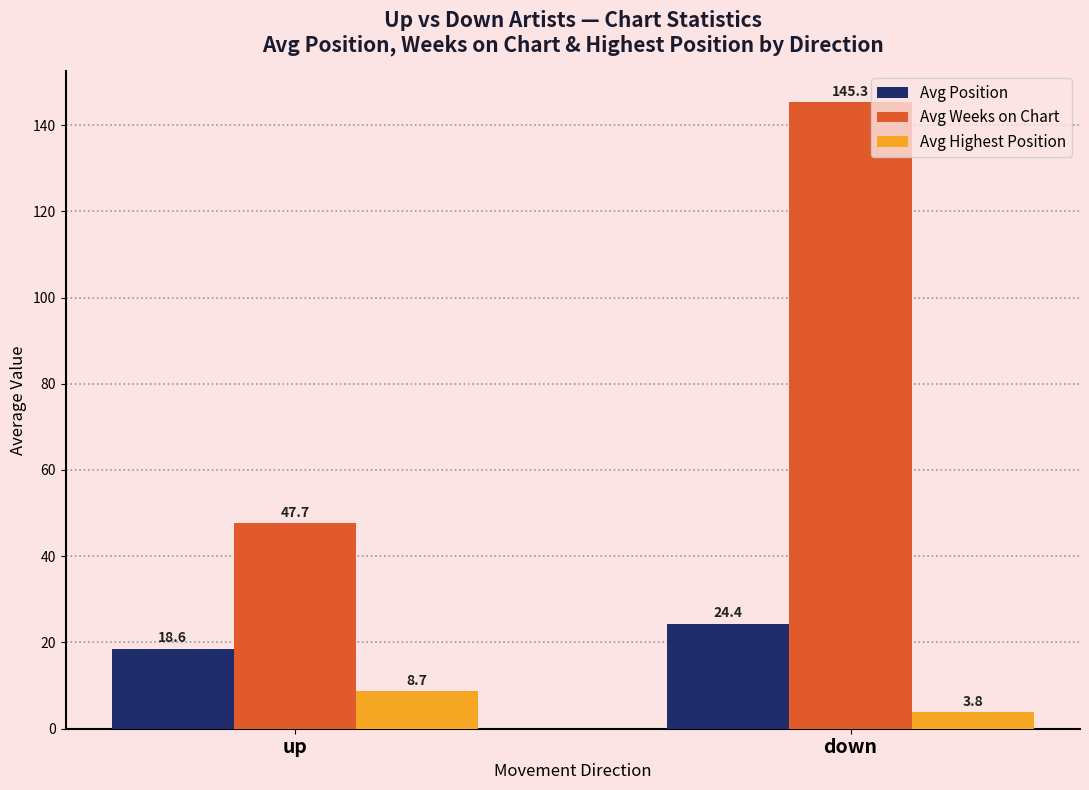

What position from the right is down?

1